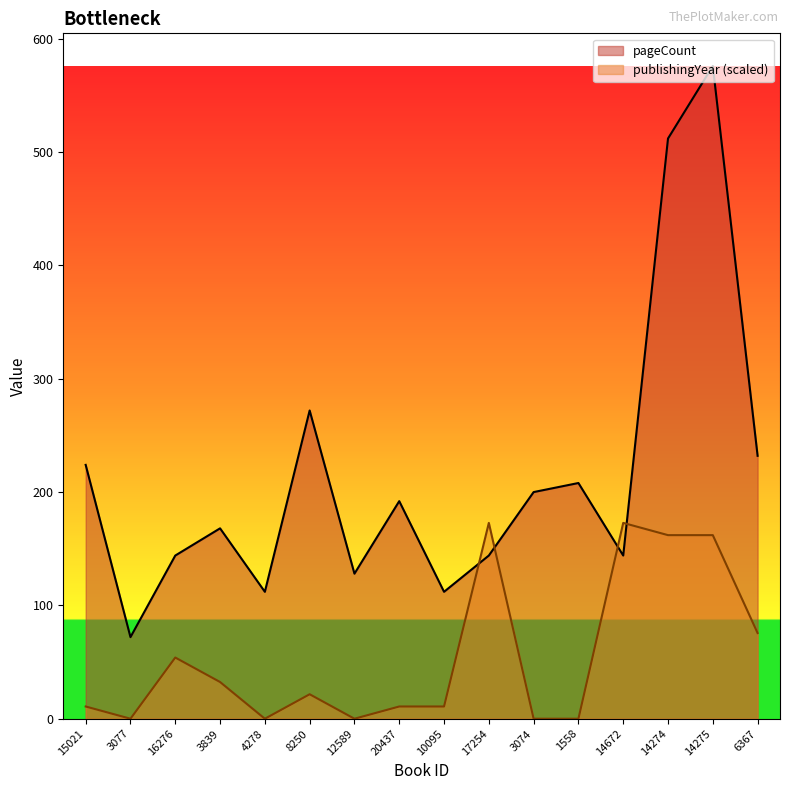

Reading left to right, what are all the values shown in this chart?

pageCount: 15021=224.0	3077=72.0	16276=144.0	3839=168.0	4278=112.0	8250=272.0	12589=128.0	20437=192.0	10095=112.0	17254=144.0	3074=200.0	1558=208.0	14672=144.0	14274=512.0	14275=576.0	6367=232.0
publishingYear: 15021=10.8	3077=0.0	16276=54.0	3839=32.4	4278=0.0	8250=21.6	12589=0.0	20437=10.8	10095=10.8	17254=172.8	3074=0.0	1558=0.0	14672=172.8	14274=162.0	14275=162.0	6367=75.6